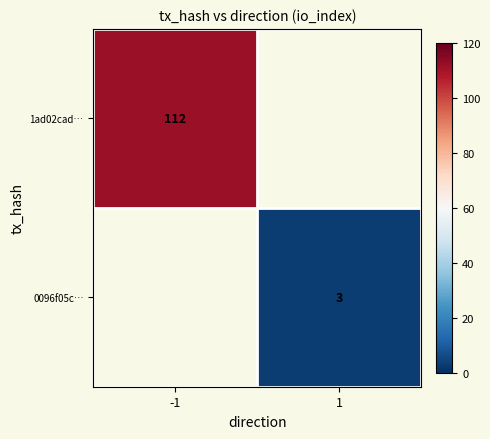

The value of 1ad02cad… at -1 is 112. True or false?

True